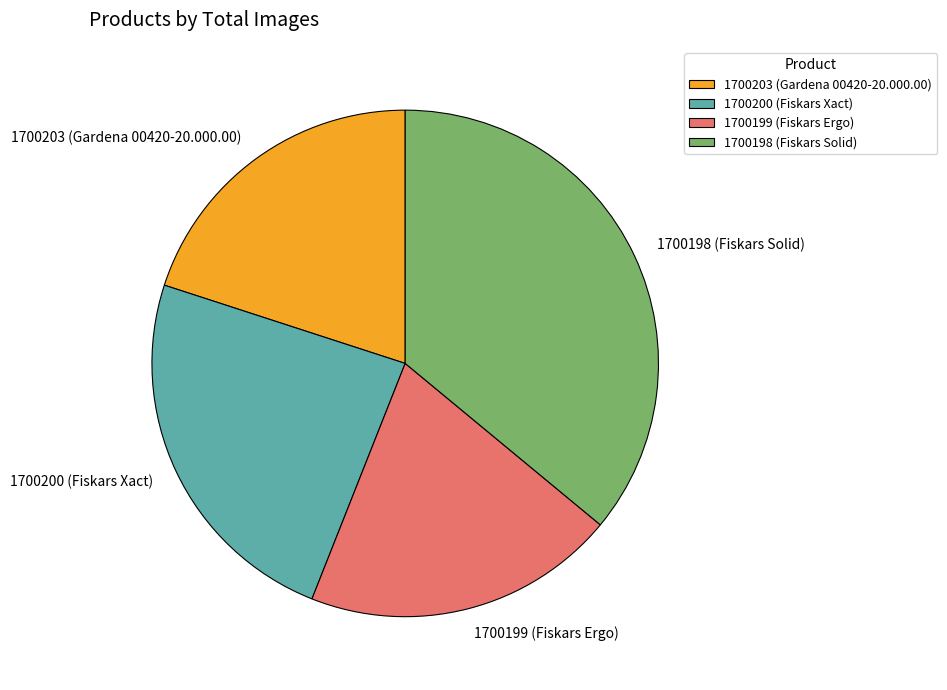

Do 1700199 (Fiskars Ergo) and 1700200 (Fiskars Xact) together represent more than half of the pie?

No